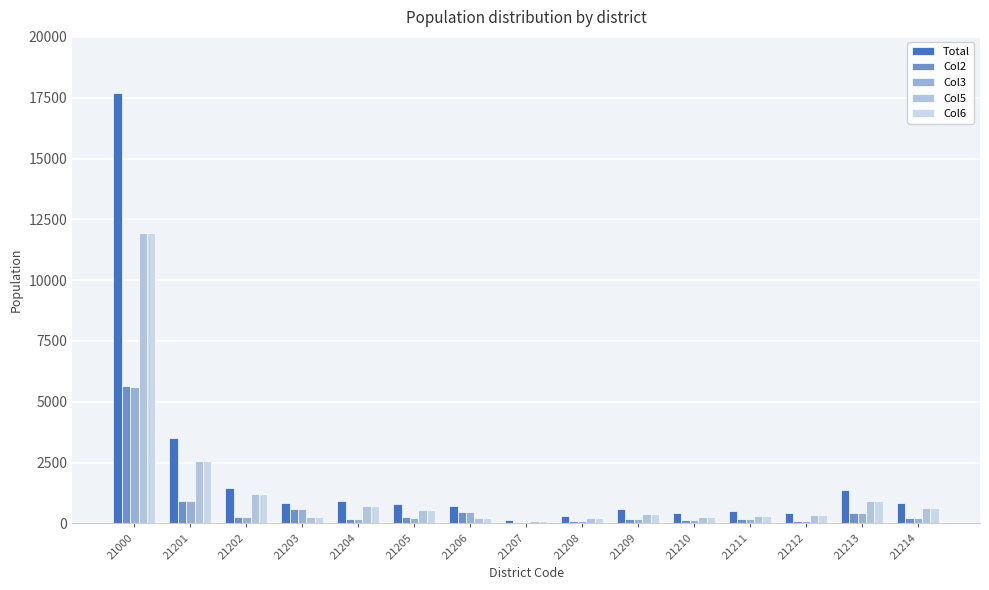

What is the maximum value shown in the chart?

17696